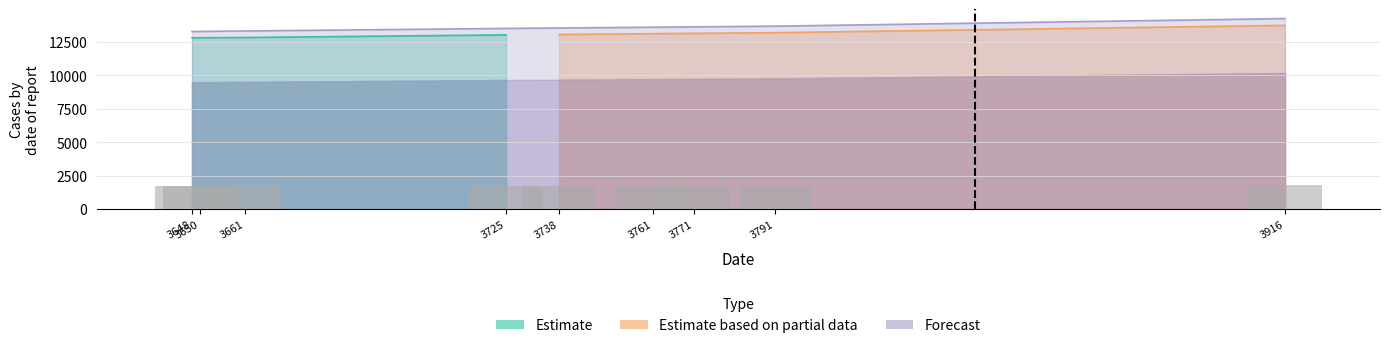

How many data points in Estimate based on partial data are less than 13122?

2